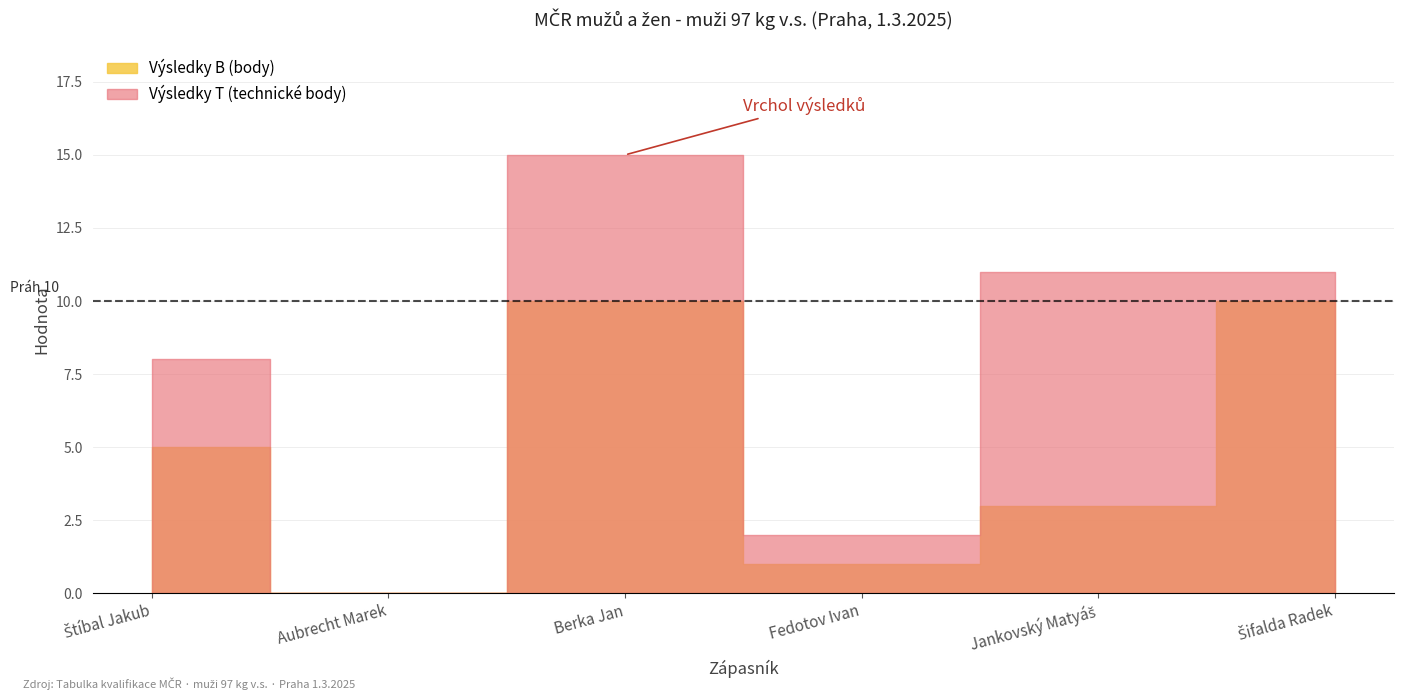

Where is Výsledky T (technické body) nearest to the value 7?

Štíbal Jakub